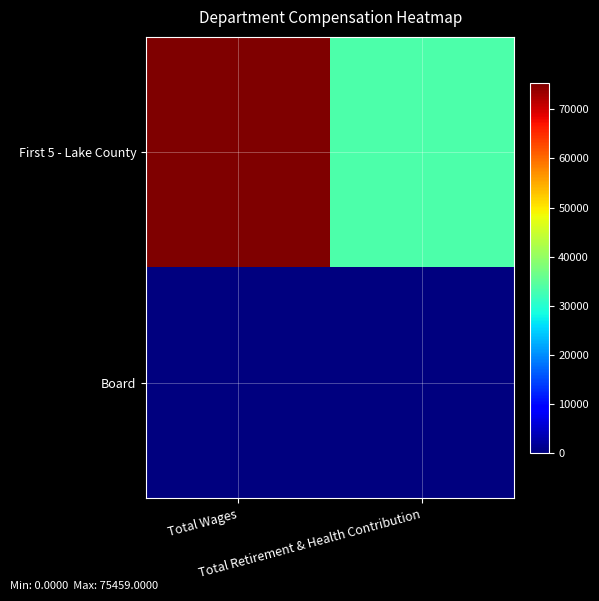

At how many categories does at least one series exceed 22034?

2